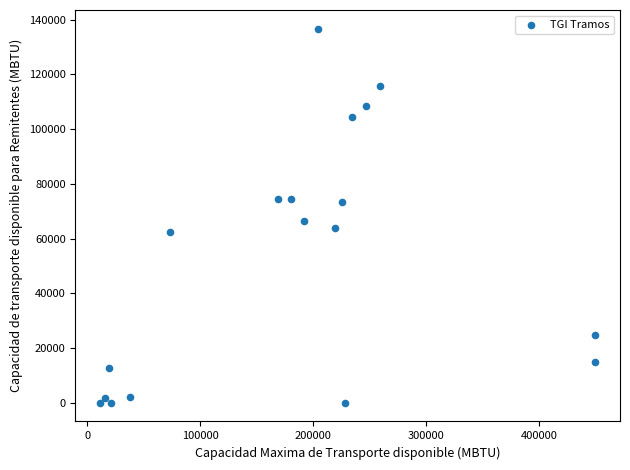

What Y value in the scatter plot is closest to 68338?

66248.5